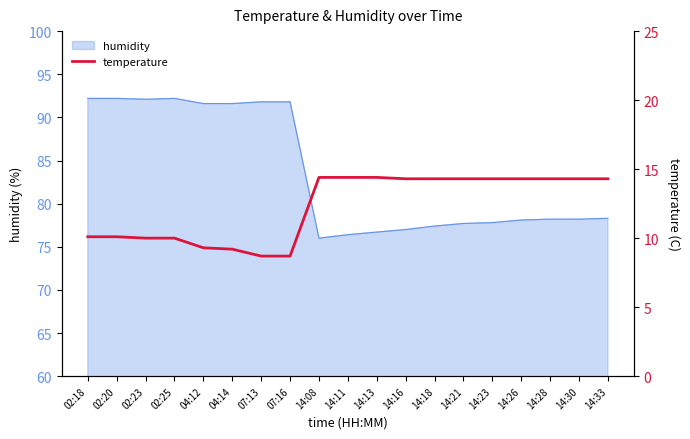

How many lines are shown in the chart?

1